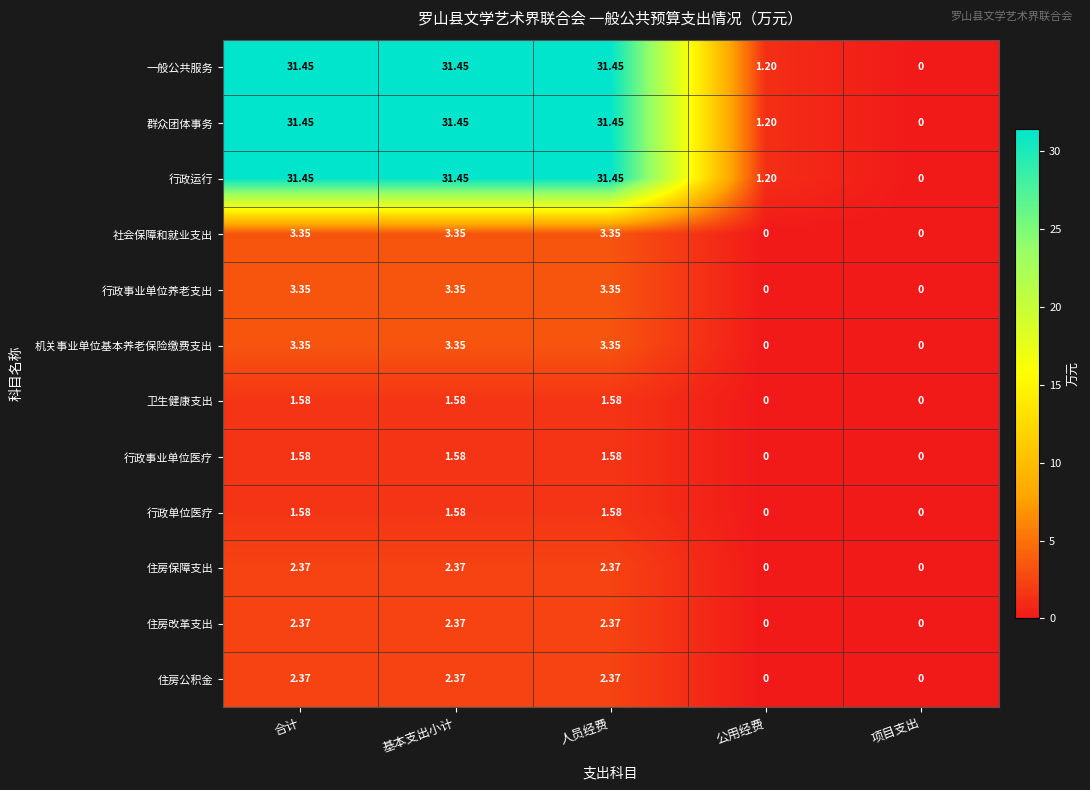

At which label does 行政单位医疗 first exceed 1?

合计